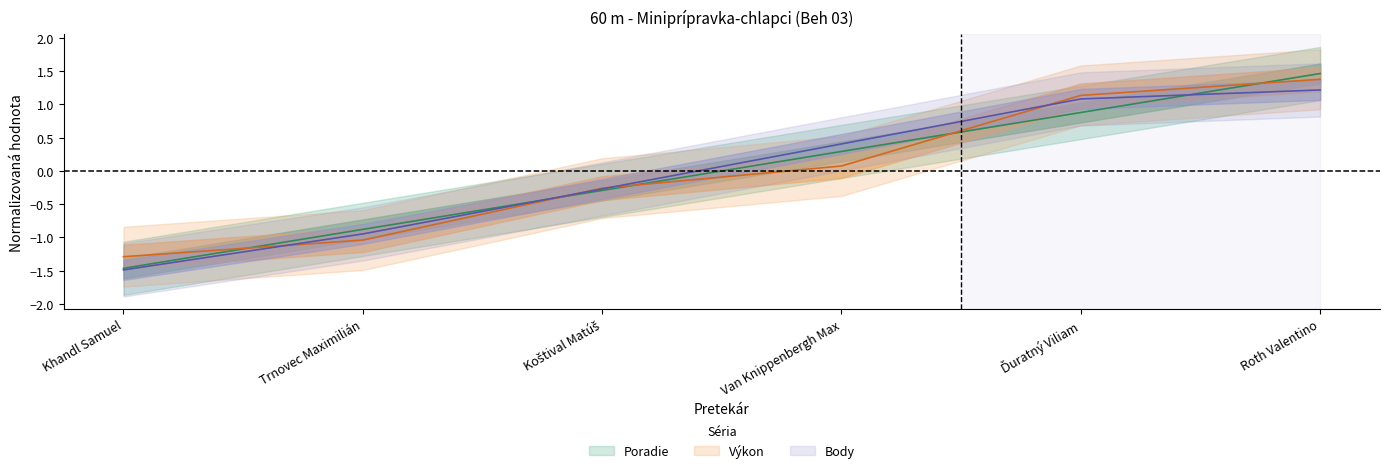

What is the value of the Body point at the 6th from the left?

1.2